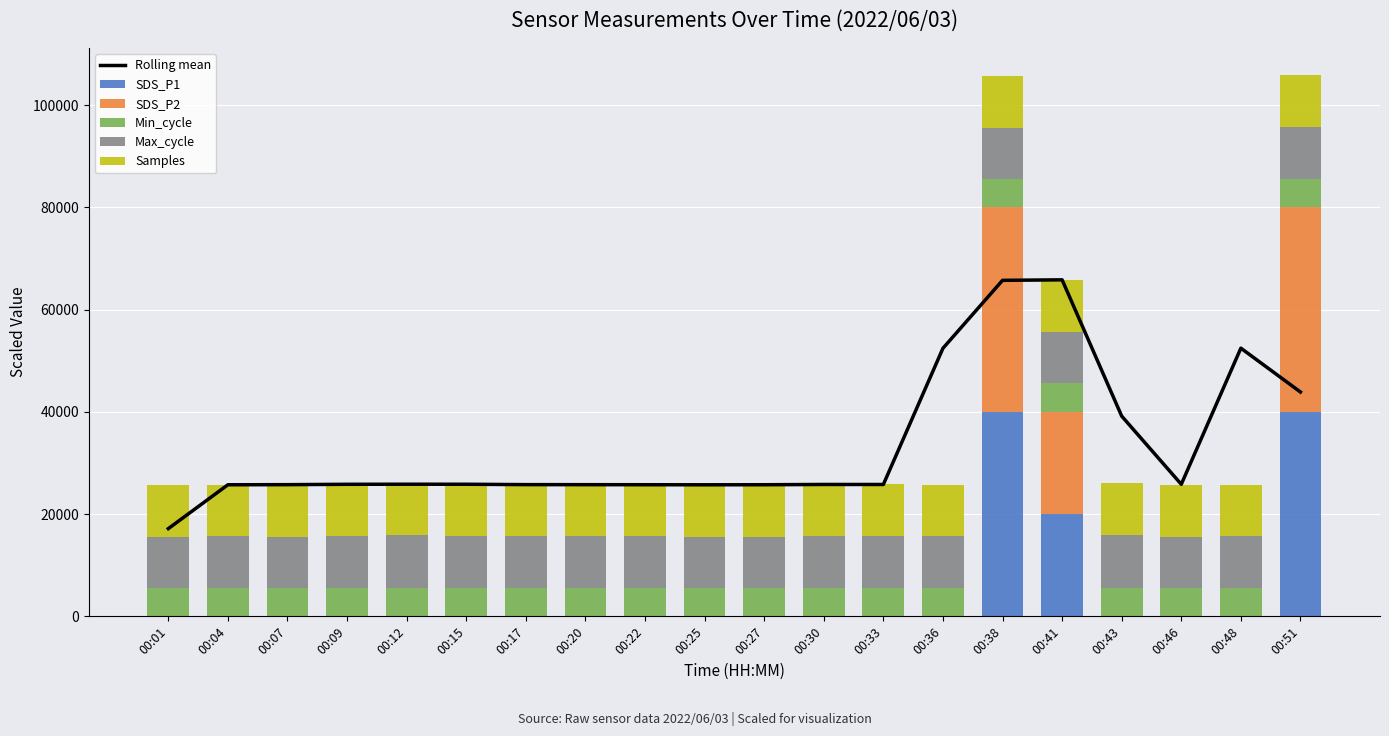

What is the difference between the SDS_P2 values at 00:51 and 00:12?

40000.0